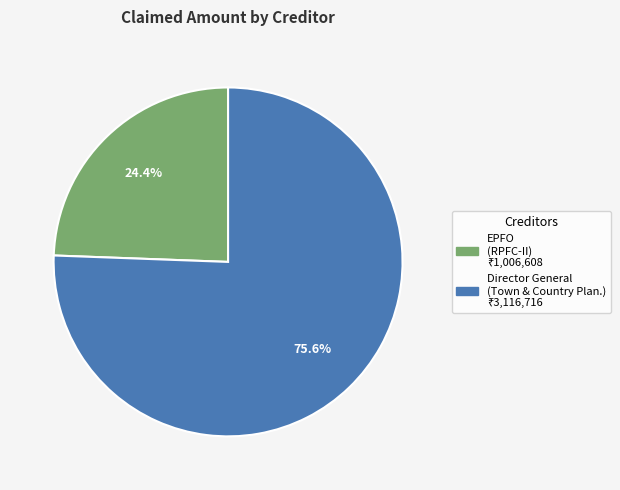

Is there any slice that represents more than half of the pie?

Yes